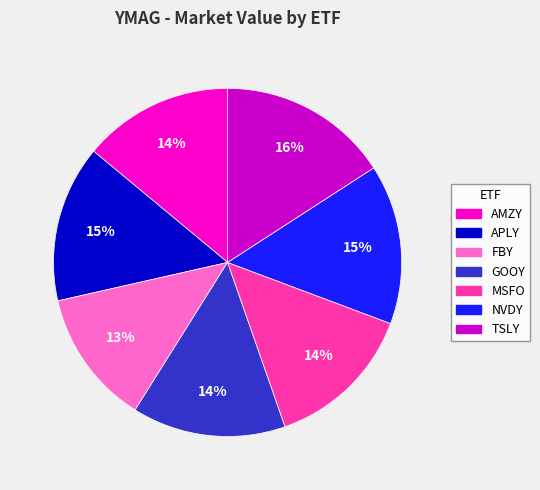

To the nearest percent, what is the difference between the largest and smallest slice percentages?

3%